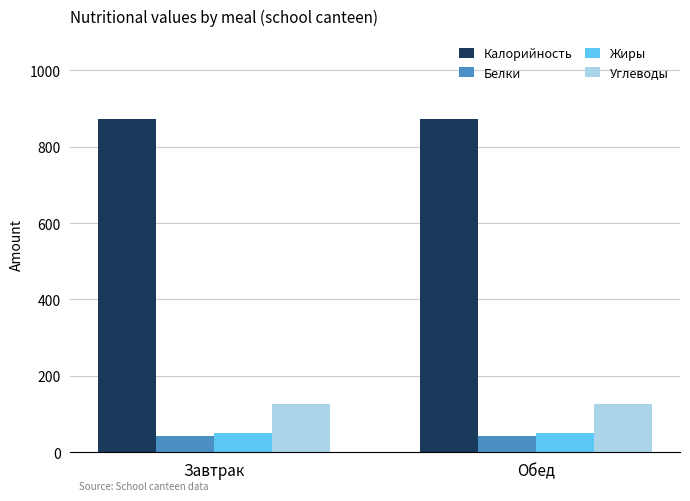

What are all the series names shown in the legend?

Калорийность, Белки, Жиры, Углеводы